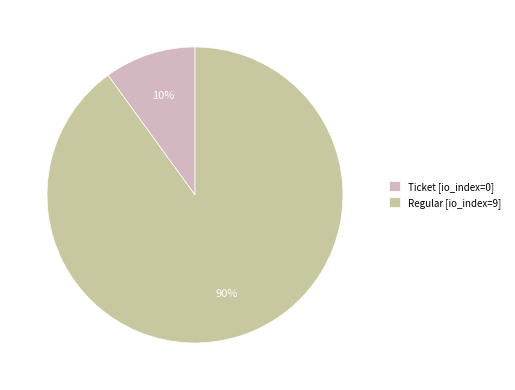

Which category has the biggest portion of the pie?

Regular